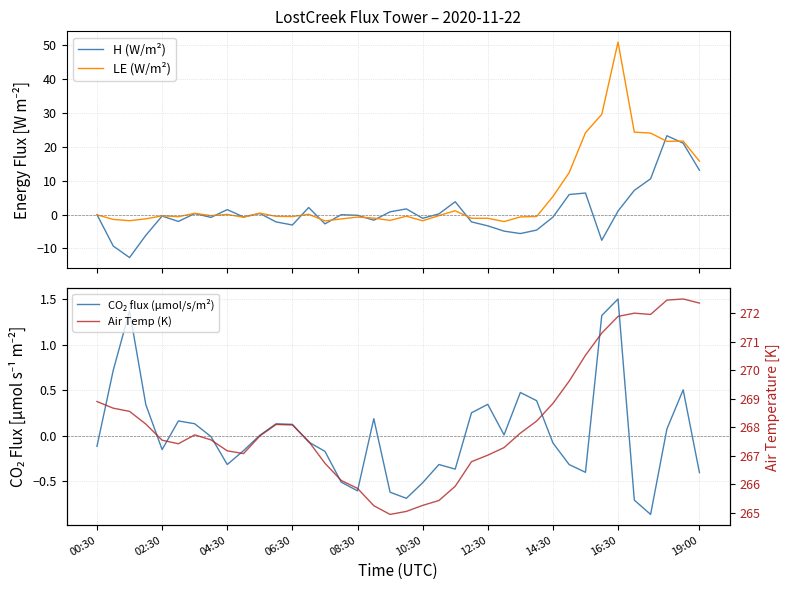

In Air Temp (K), how many points are lower than both neighbors (excluding endpoints)?

4